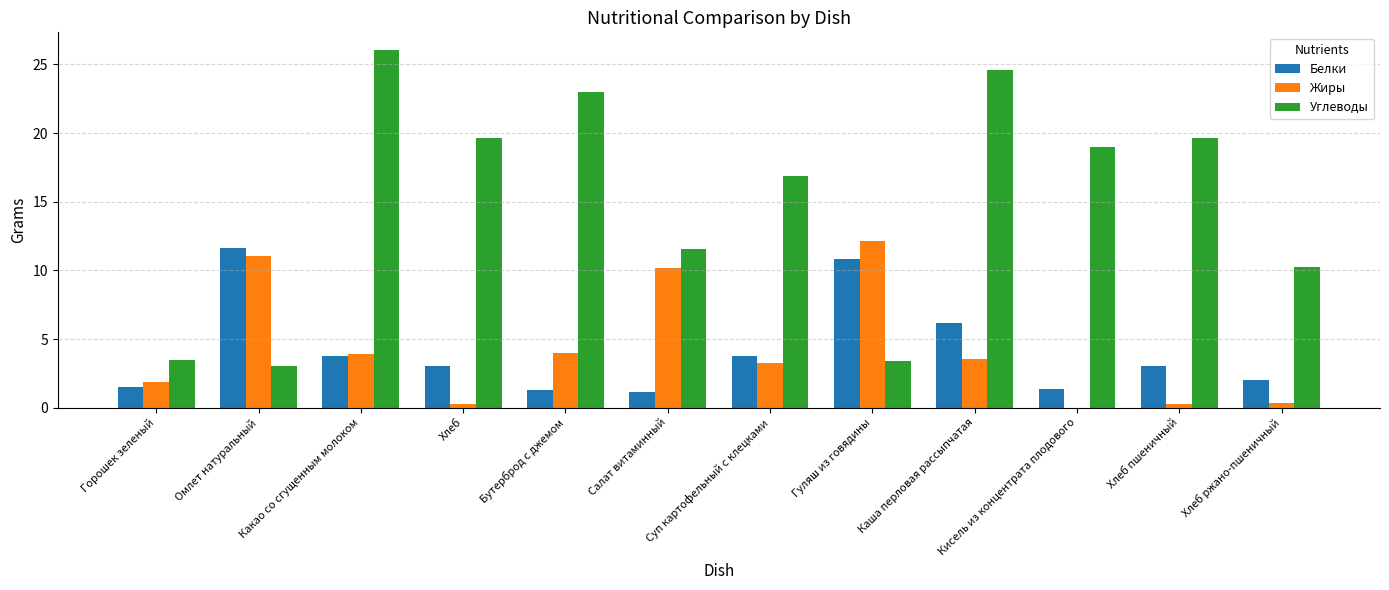

Between Салат витаминный and Хлеб ржано-пшеничный, which series saw the biggest shift?

Жиры